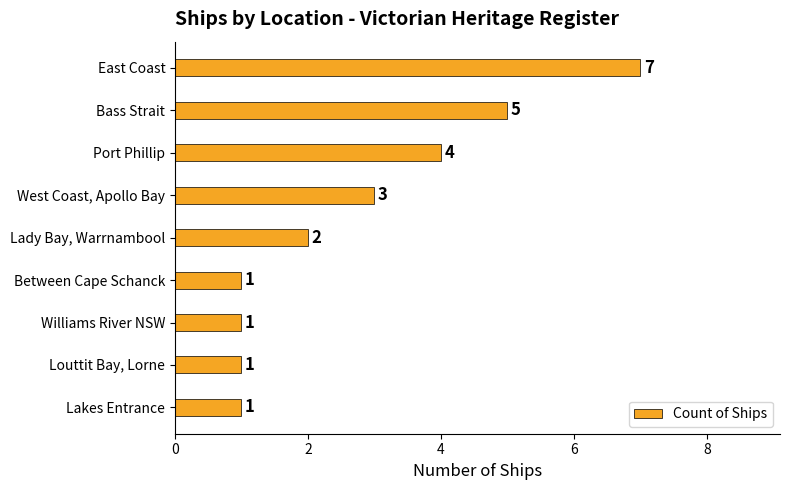

Is it true that the value at Lakes Entrance is 1?

True